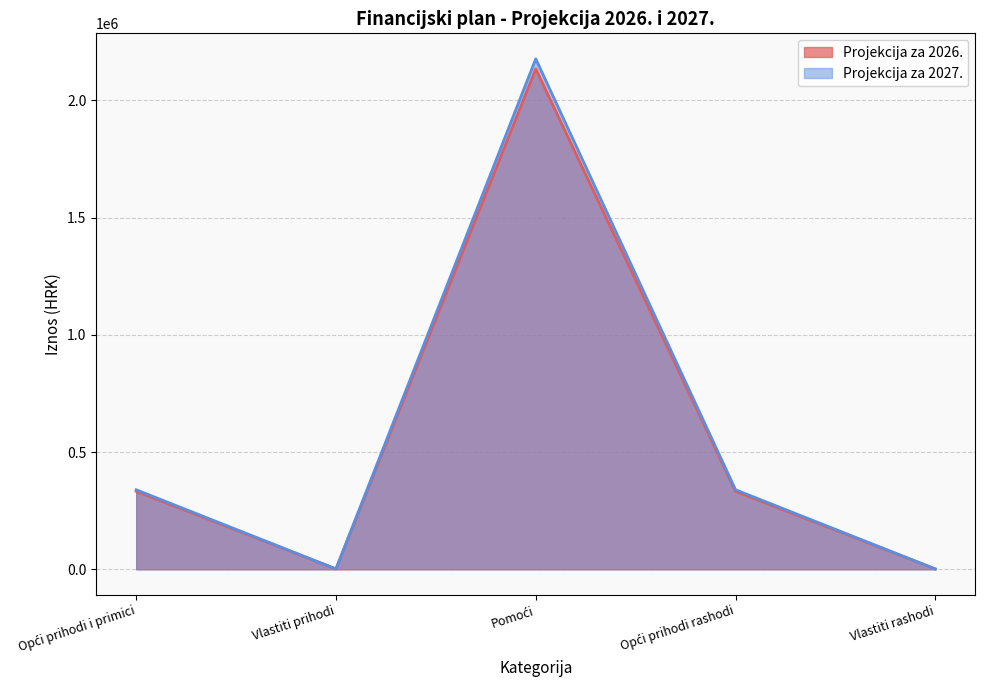

Where is the first local minimum for Projekcija za 2026.?

Vlastiti prihodi